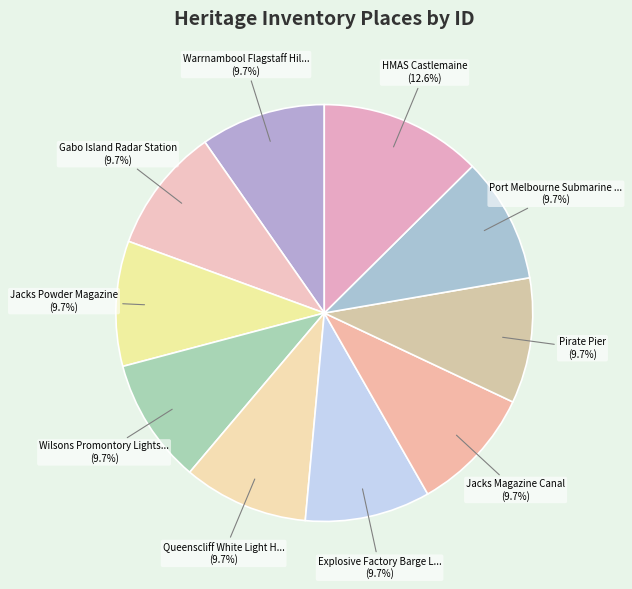

How many segments does this pie chart have?

10